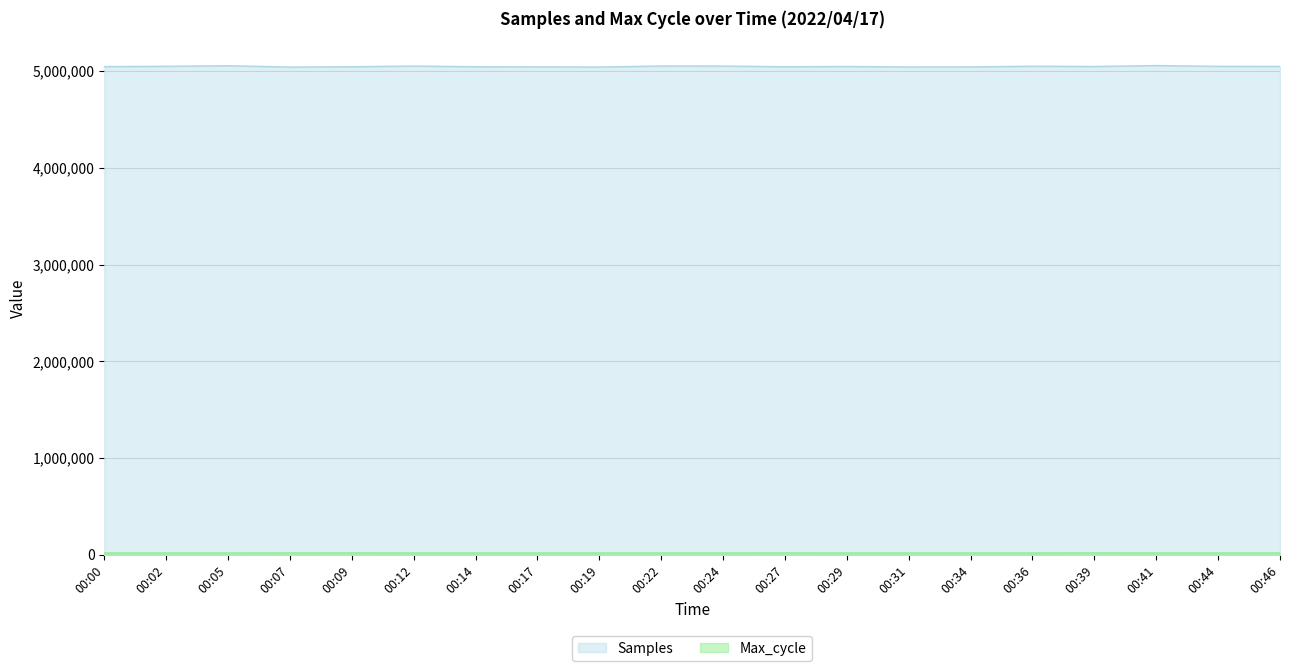

What is the sum of the Max_cycle values at 00:31 and 00:02?

39865